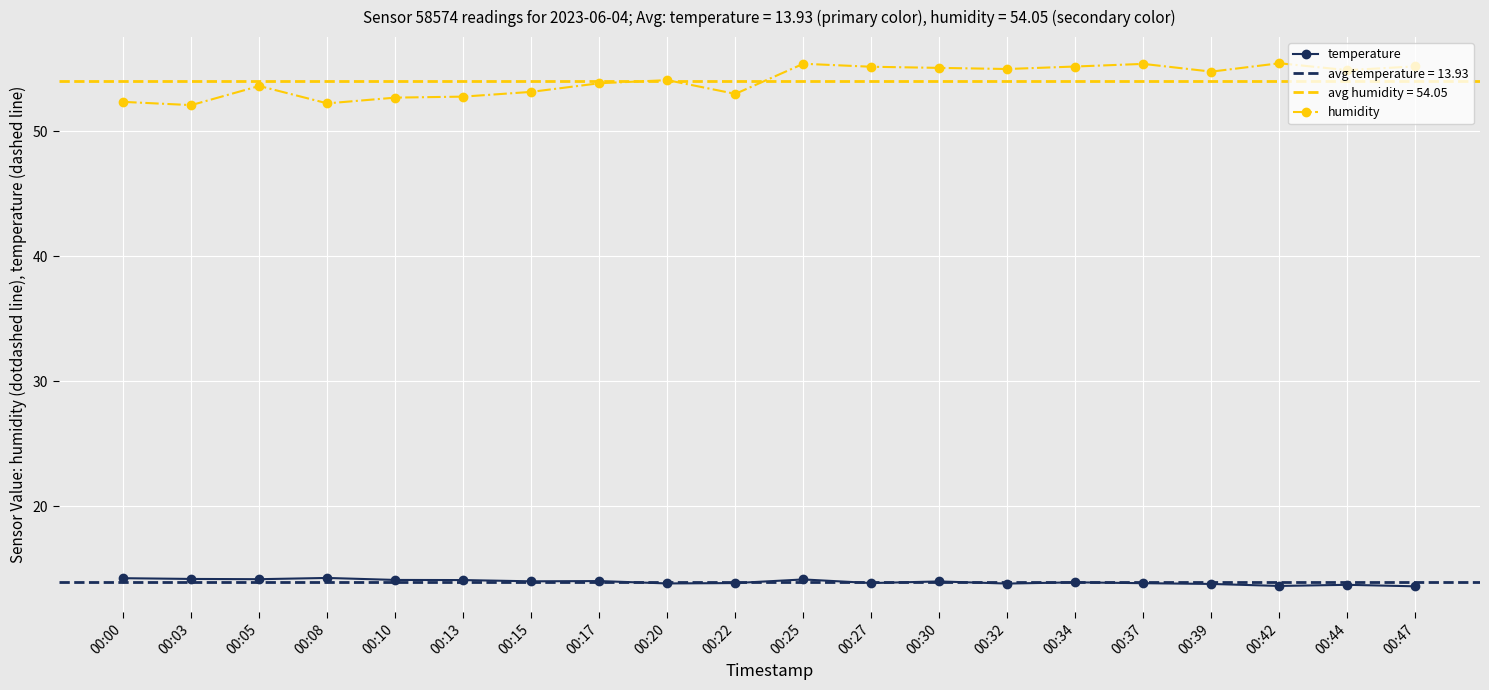

True or false: humidity and temperature intersect in this chart.

False